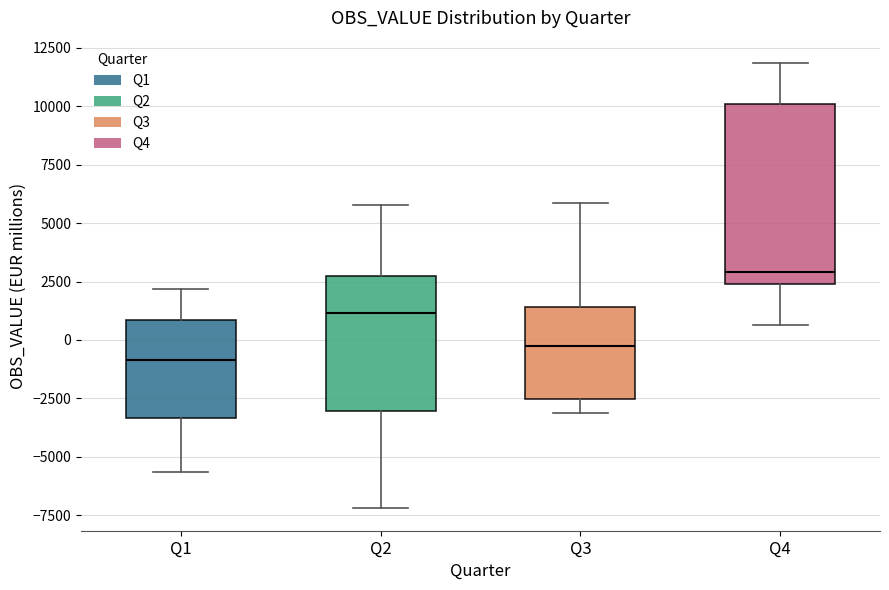

Reading left to right, transcribe this box plot: for each box, give where its median line is, the range the box spans, and where its two whiskers end, as read against the y-axis. The values are not printed on the chart, so give them approximately, as read against the axis.

Q1: median -1000, box -3500 to 1000, whiskers -5500 to 2000
Q2: median 1000, box -3000 to 3000, whiskers -7000 to 6000
Q3: median -500, box -2500 to 1500, whiskers -3000 to 6000
Q4: median 3000, box 2500 to 10000, whiskers 500 to 12000